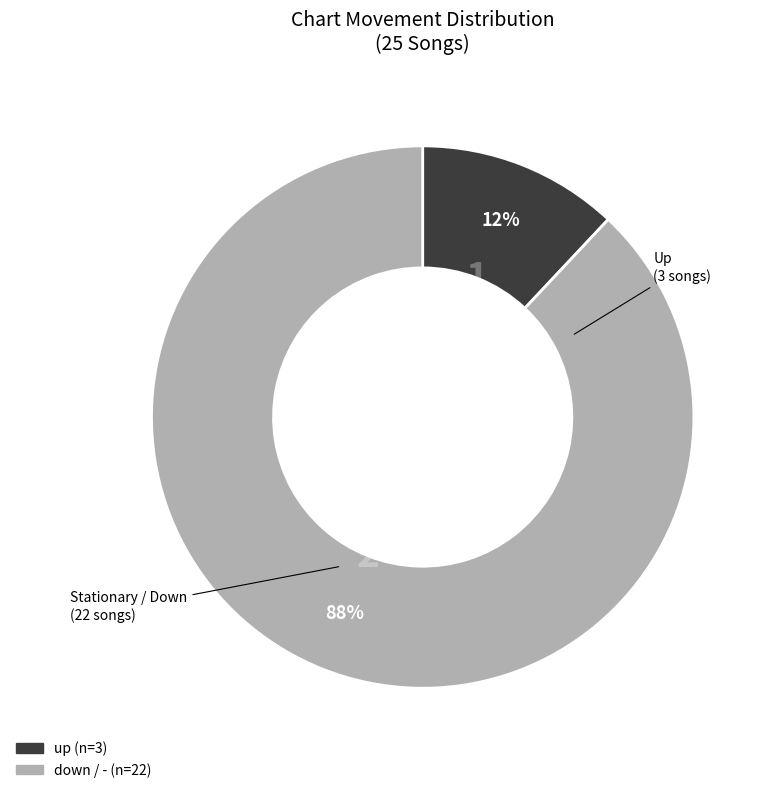

Does any single category account for the majority?

Yes